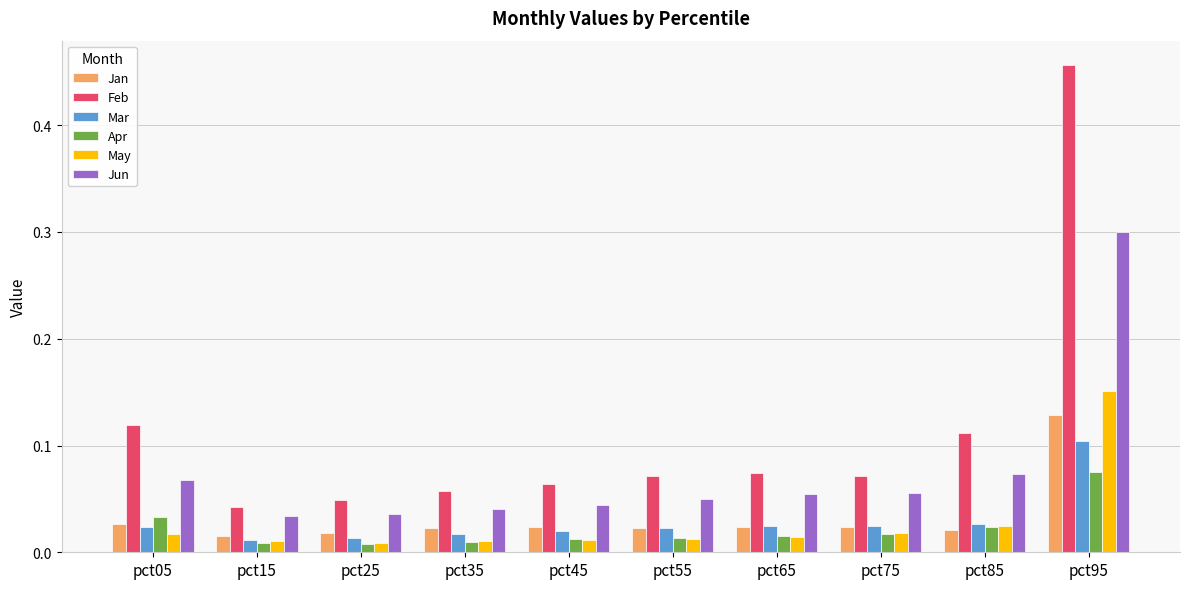

How many groups of bars are there?

10